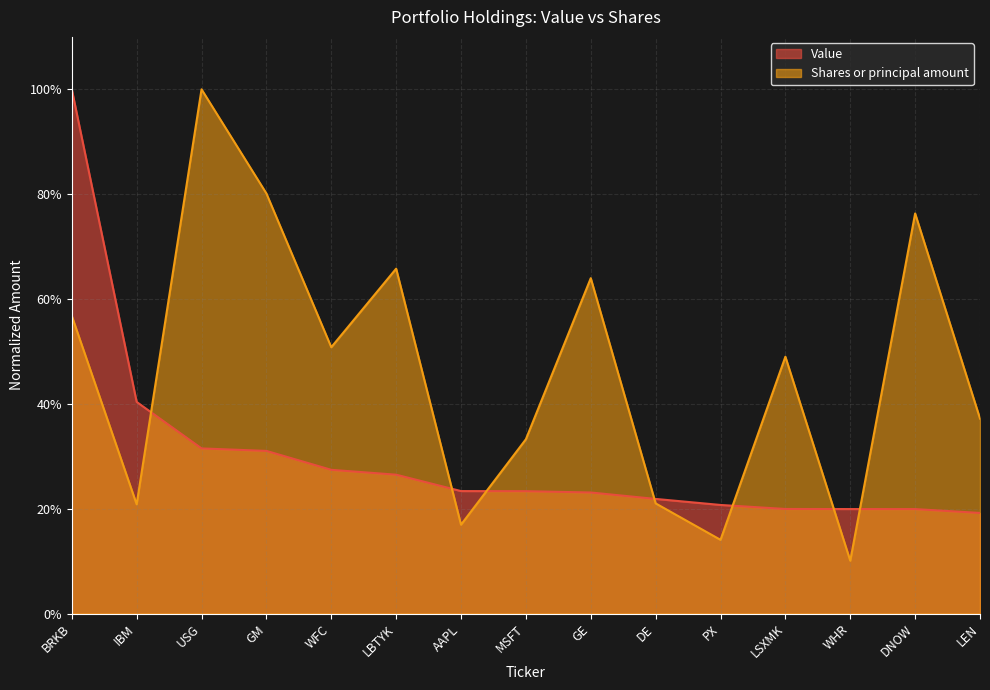

Which has a higher value, BRKB or PX?

BRKB